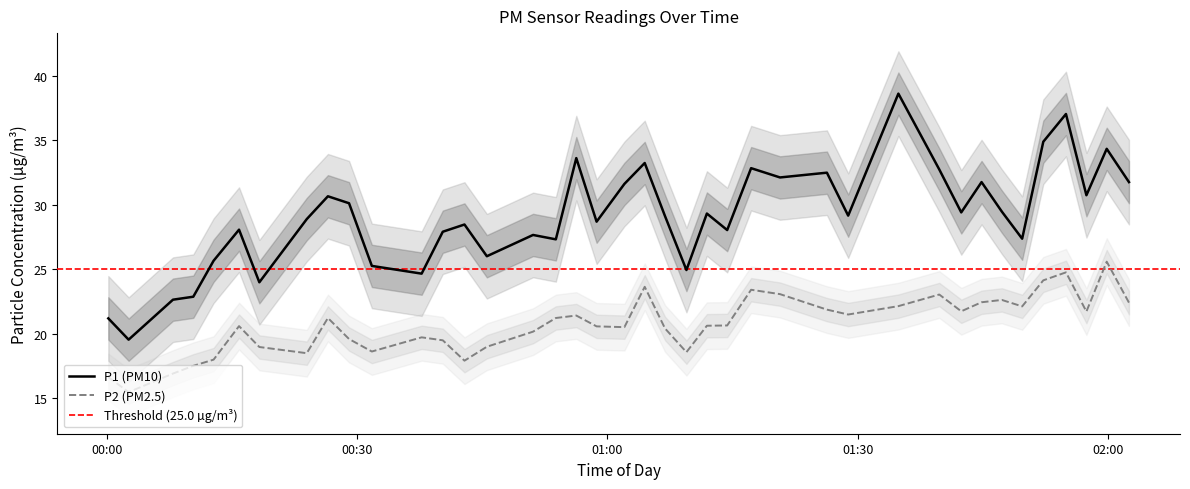

Reading right to left, what are all the values shown in this chart?

P1: 31.8	34.4	30.8	37.0	34.9	27.4	29.5	31.8	29.4	32.8	38.6	29.2	32.5	32.1	32.9	28.1	29.3	24.9	29.1	33.2	31.6	28.7	33.6	27.3	27.7	26.0	28.5	27.9	24.7	25.3	30.1	30.7	28.9	24.0	28.1	25.7	22.9	22.6	19.6	21.2
P2: 22.4	25.6	21.7	24.8	24.1	22.1	22.6	22.4	21.8	23.1	22.1	21.5	21.9	23.1	23.4	20.6	20.6	18.6	20.4	23.6	20.5	20.6	21.4	21.2	20.2	19.0	17.9	19.5	19.7	18.6	19.6	21.2	18.5	19.0	20.6	18.0	17.5	16.9	15.5	16.6